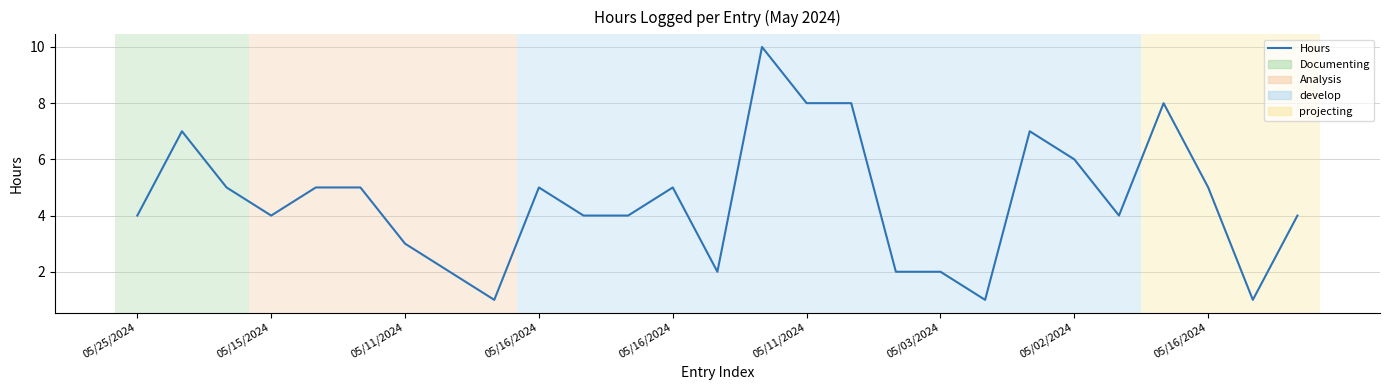

What is the maximum value shown in the chart?

10